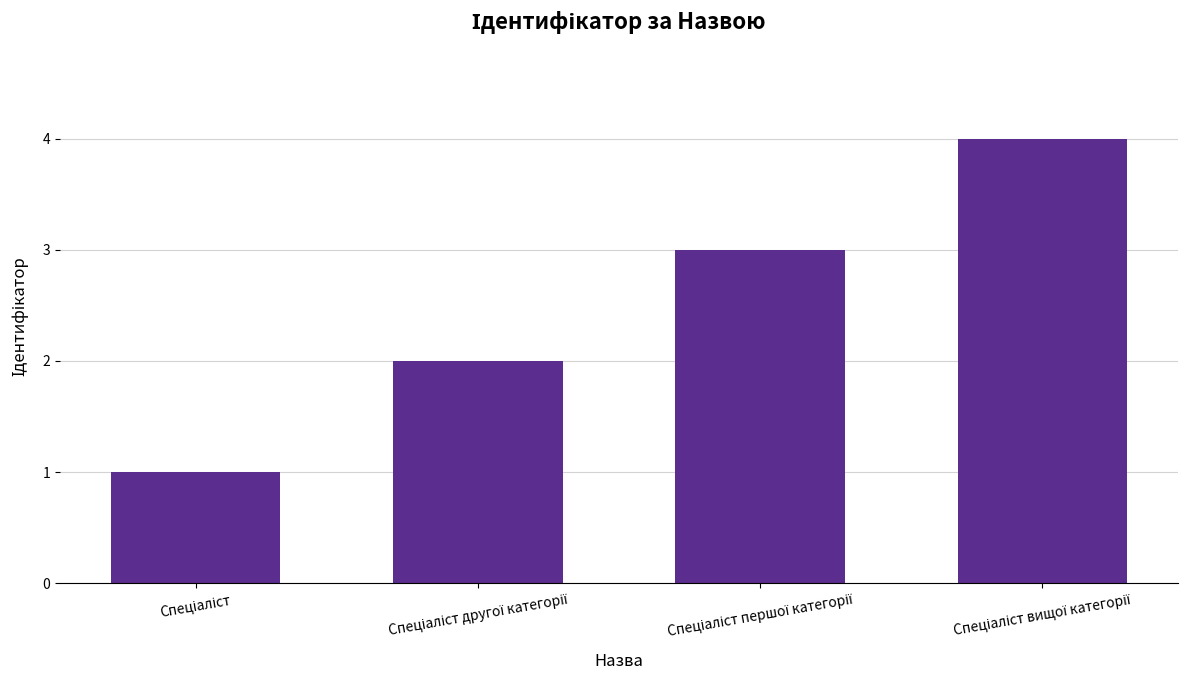

Reading left to right, what are all the values shown in this chart?

1	2	3	4